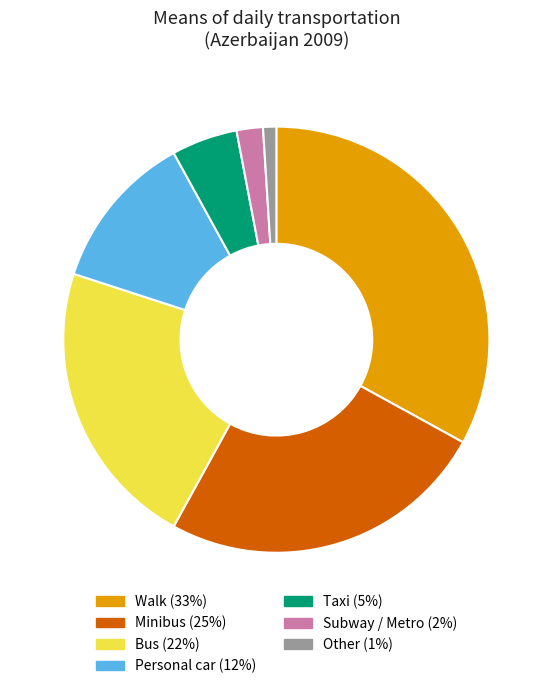

Is there a majority slice in this chart?

No